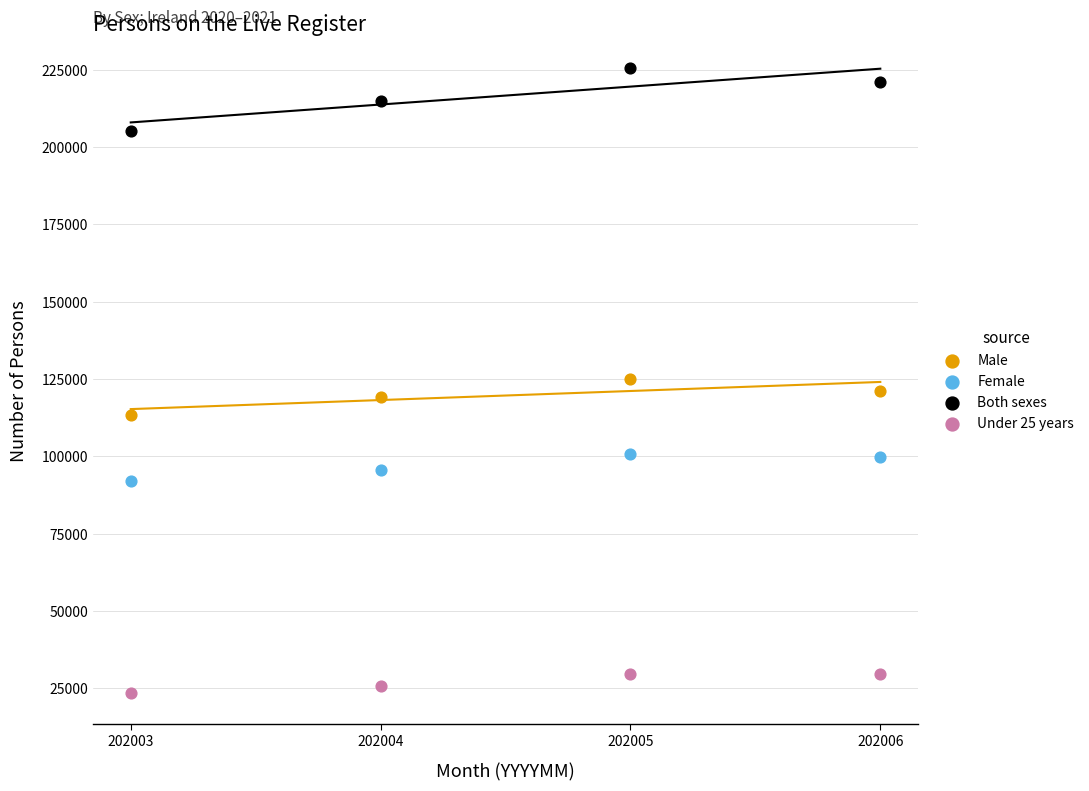

Which series reaches the maximum Y coordinate?

Both sexes